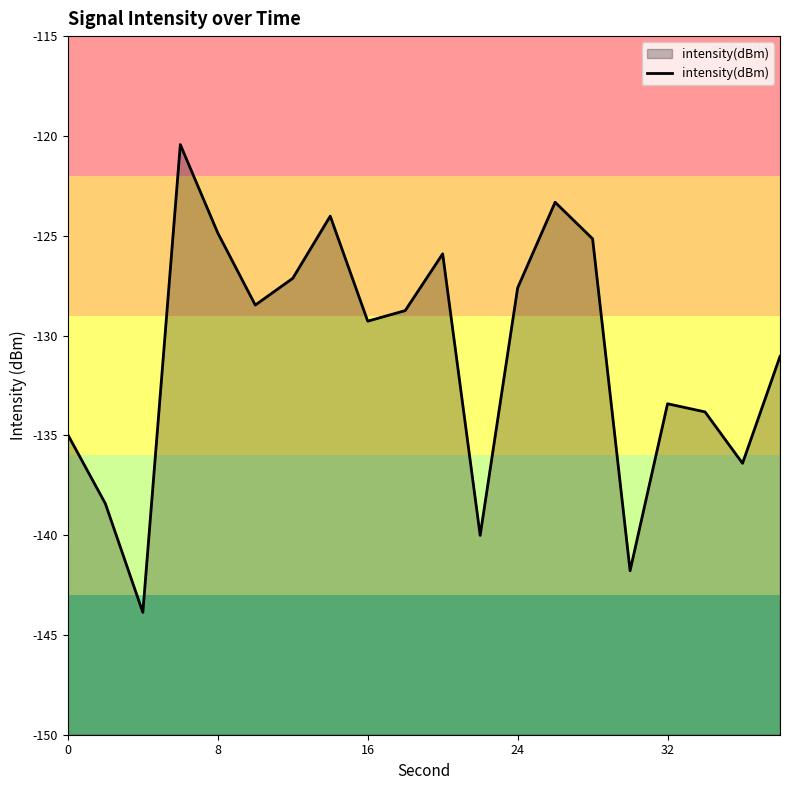

What is the difference between the maximum and minimum values?

23.4